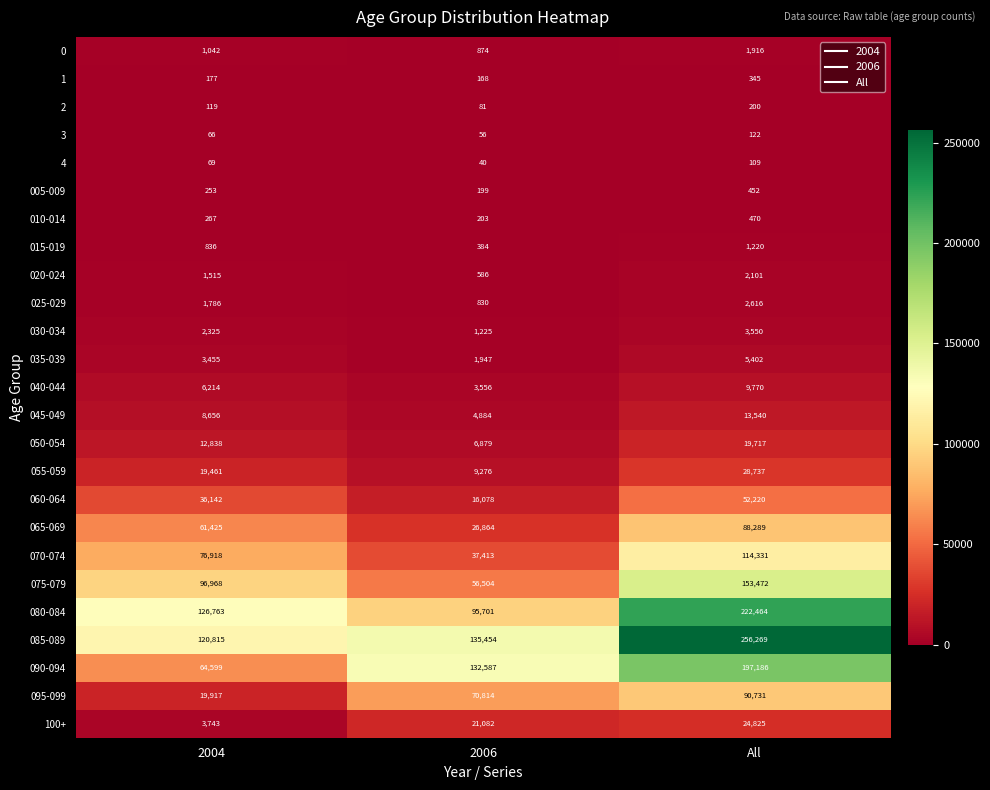

Which category has the highest value across all series?

All